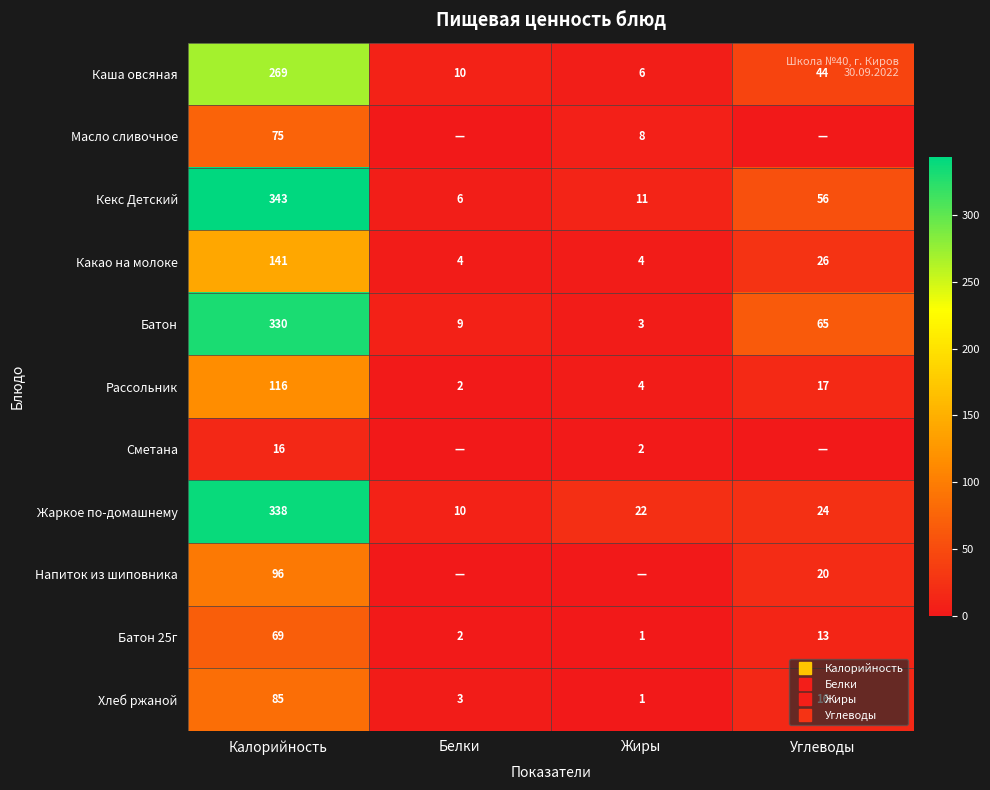

True or false: Батон has a value of 12 at Белки.

False